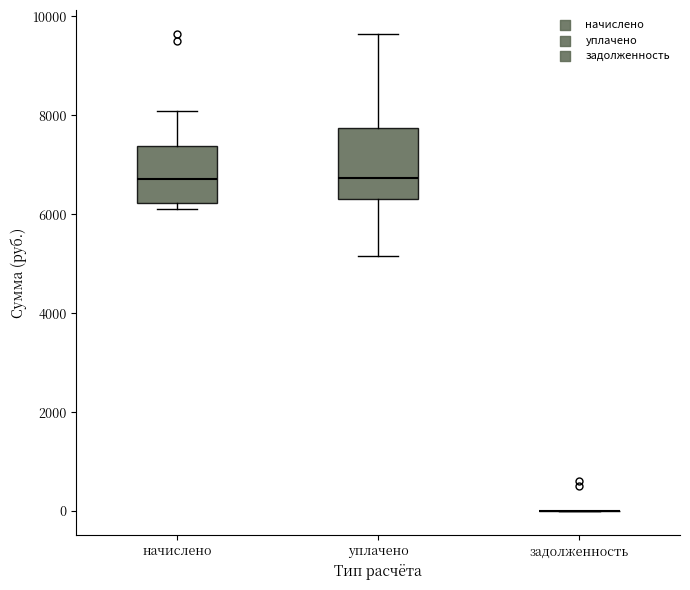

Where does the upper whisker of the box for начислено end on the y-axis? The values are not printed on the chart, so give them approximately, as read against the axis.

8000